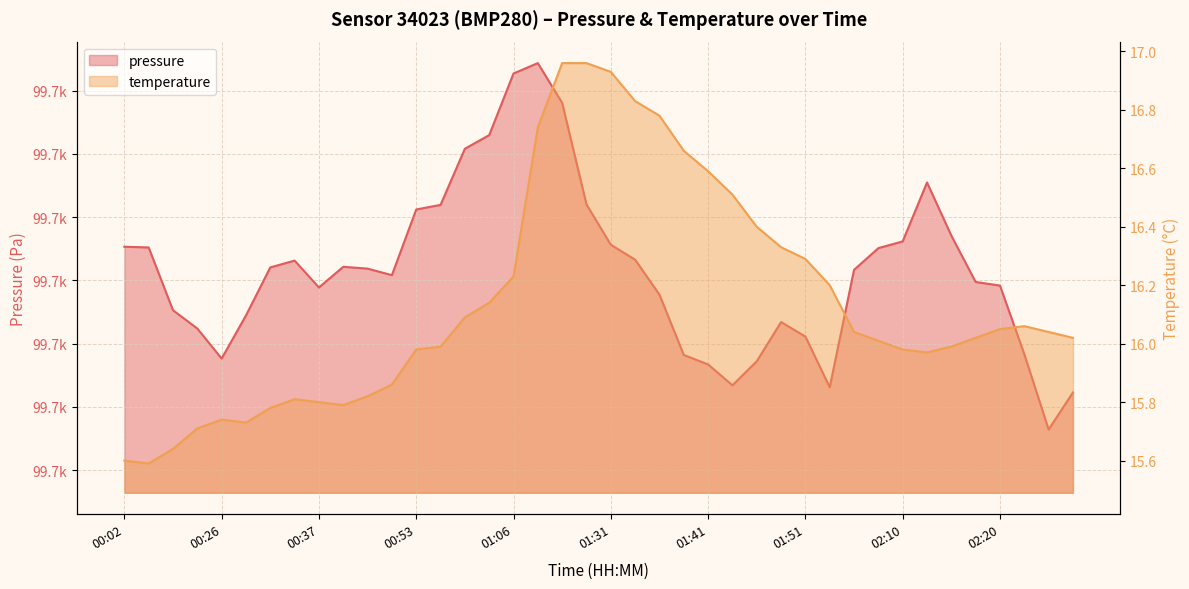

At which category does the chart reach its peak across all series?

01:17